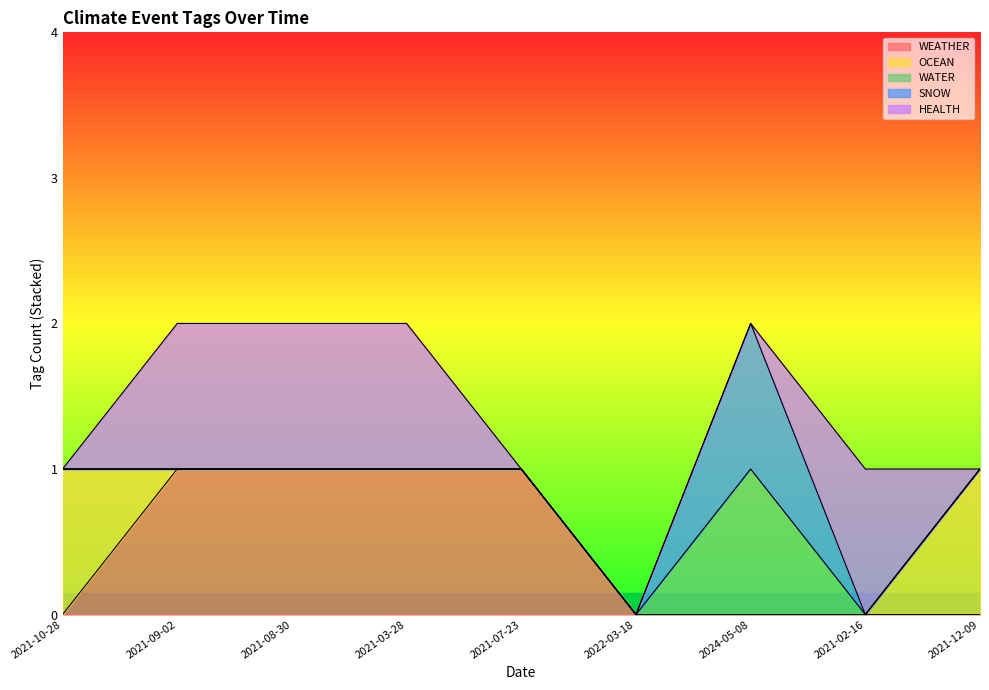

What is the difference between the SNOW values at 2021-03-28 and 2024-05-08?

1